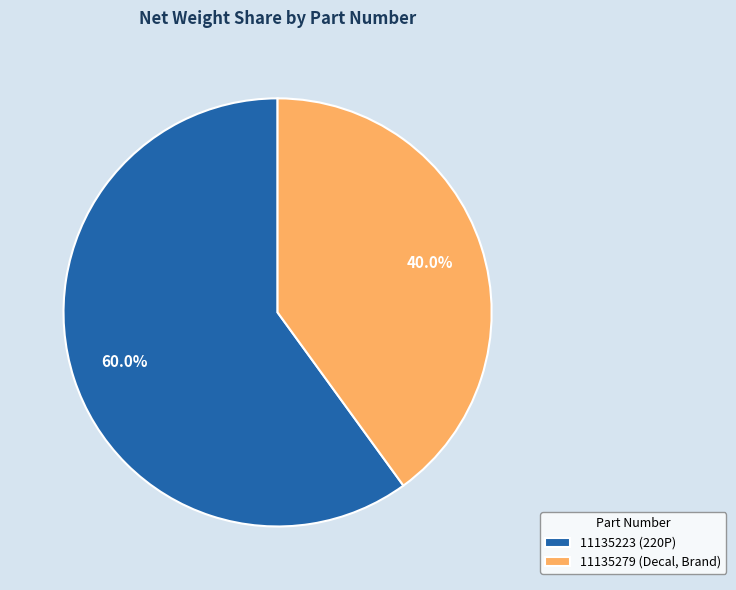

Which category has the biggest portion of the pie?

11135223